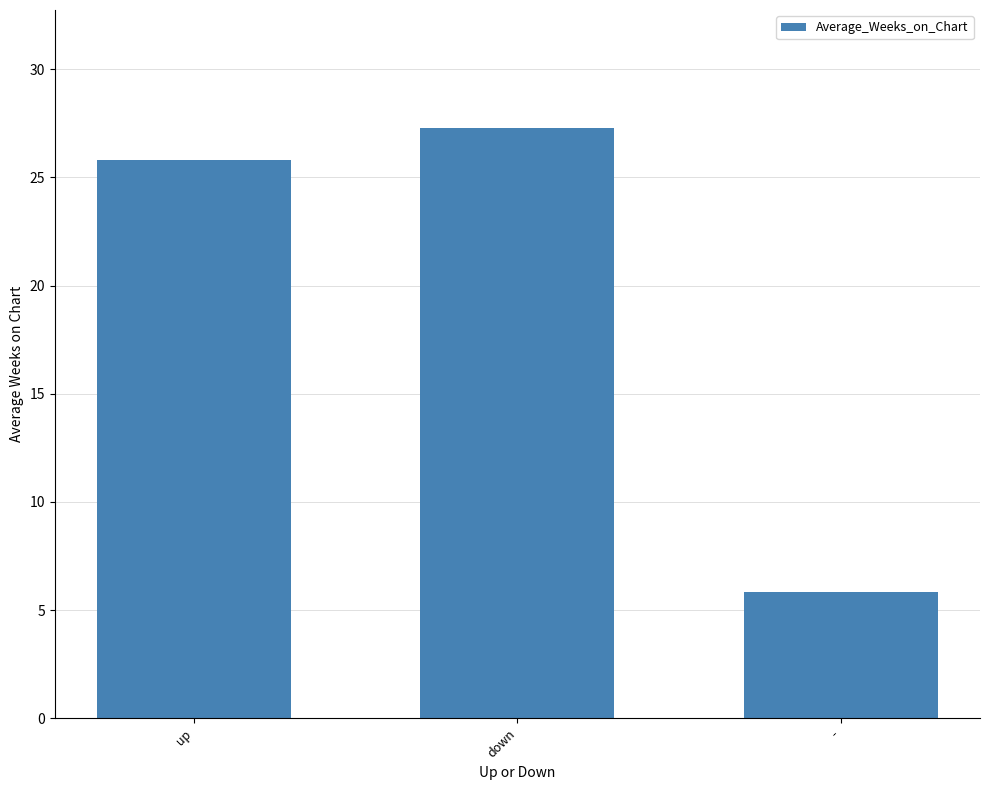

How many values are below 25?

1